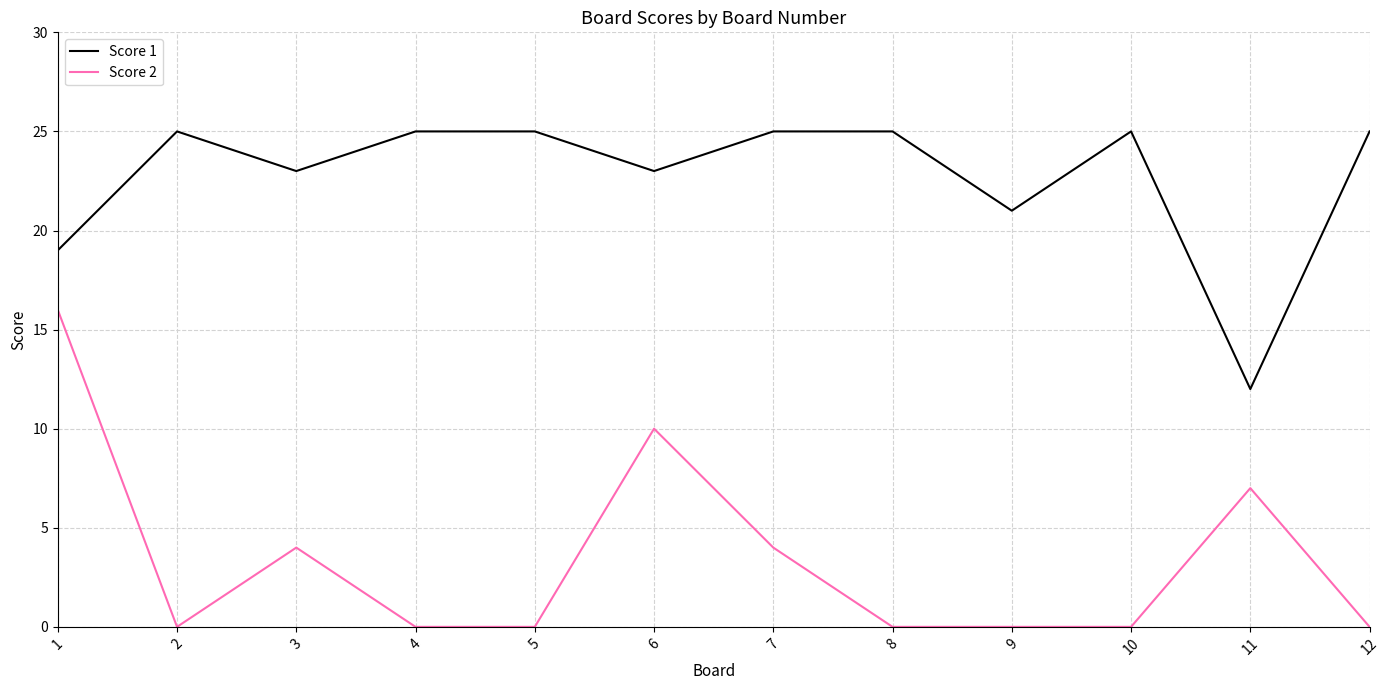

Rank the series by their maximum value, from lowest to highest.

Score 2, Score 1